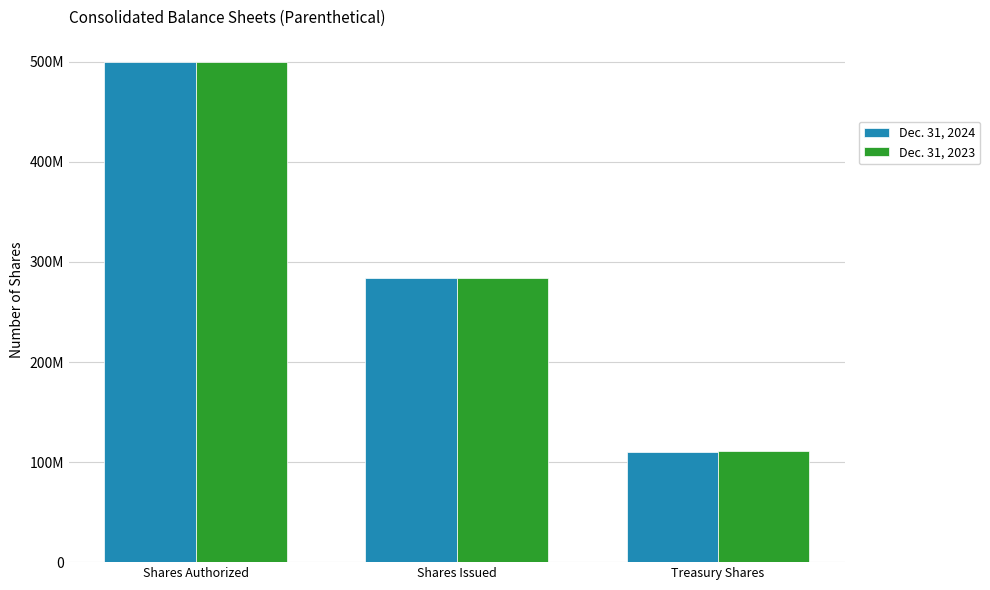

What is the difference between the highest and lowest values at Treasury Shares?

1300000